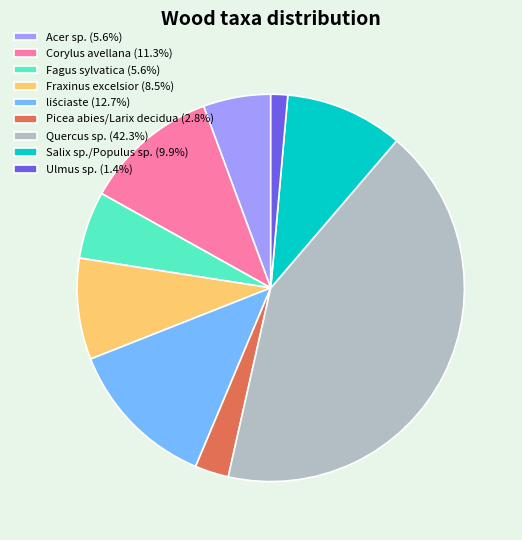

Is there a majority slice in this chart?

No